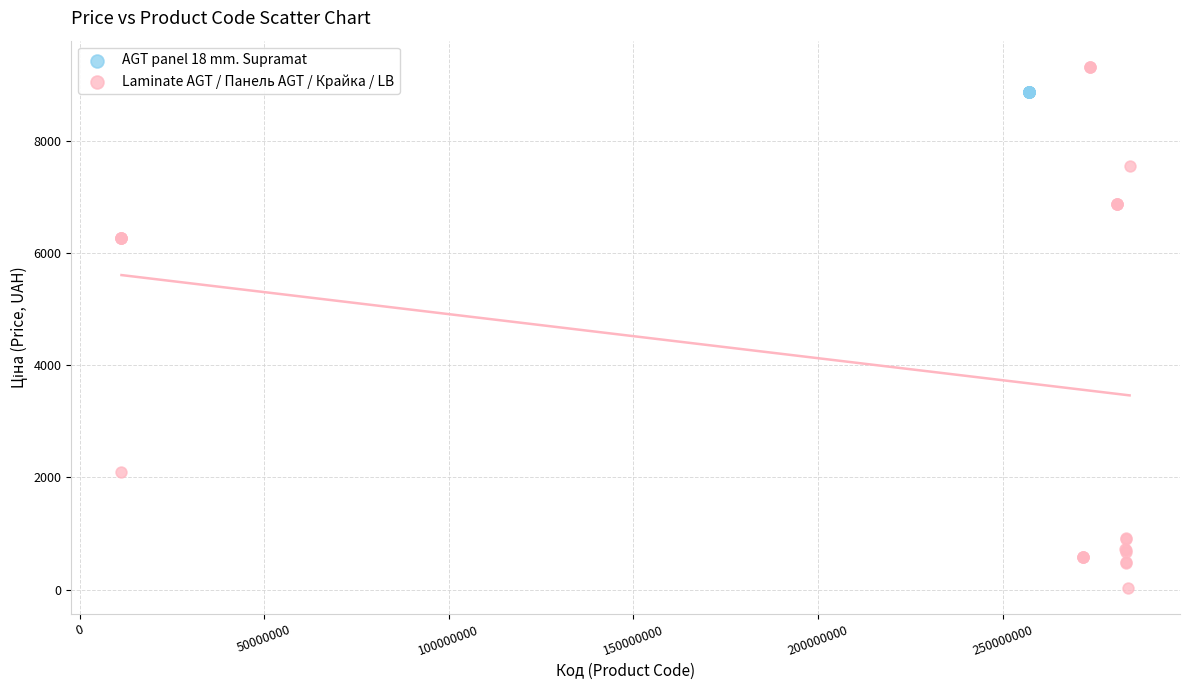

Which series contains the highest Y value?

Laminate AGT / Панель AGT / Крайка / LB